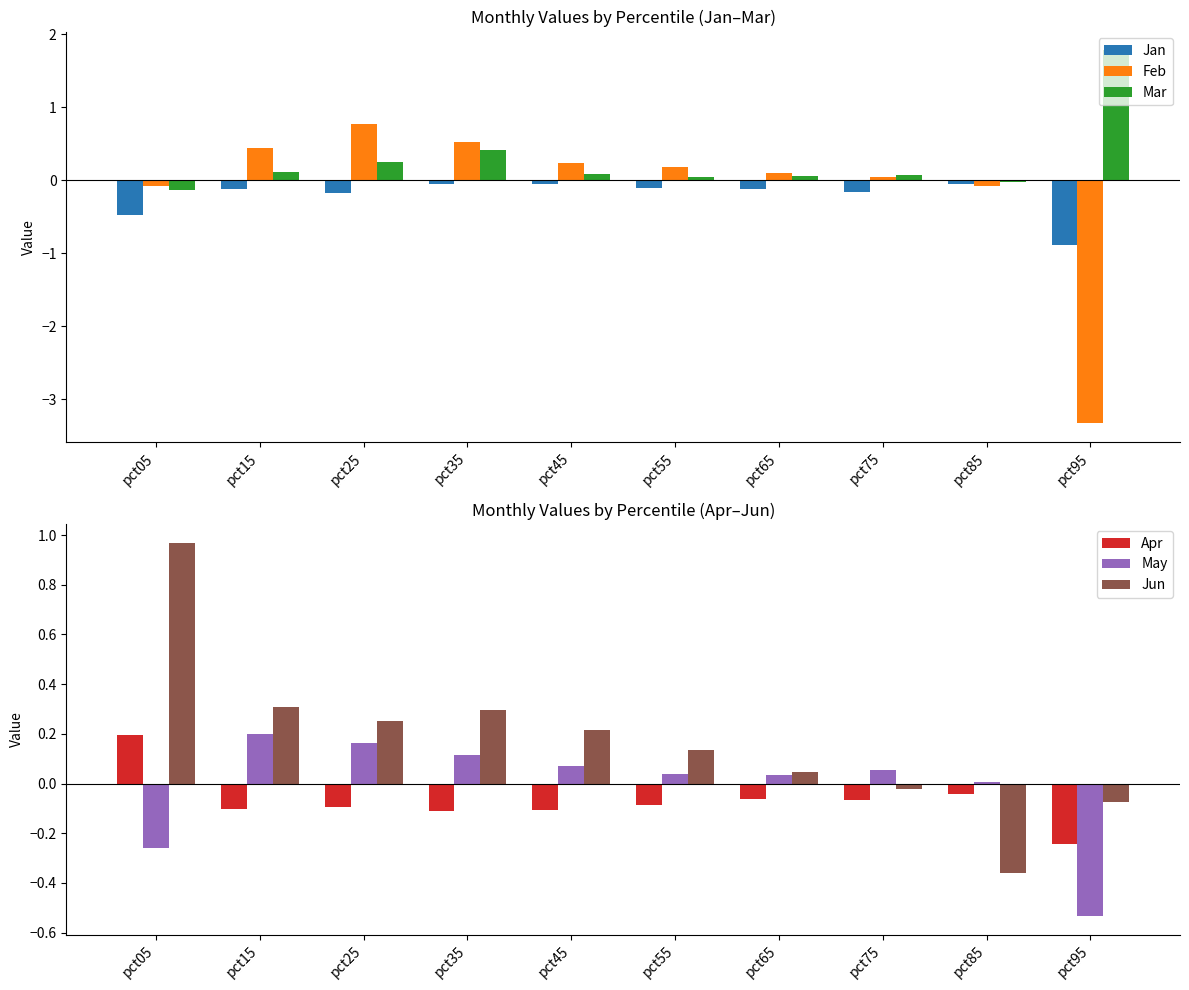

What is the value of the Feb bar at the 7th from the left?

0.1